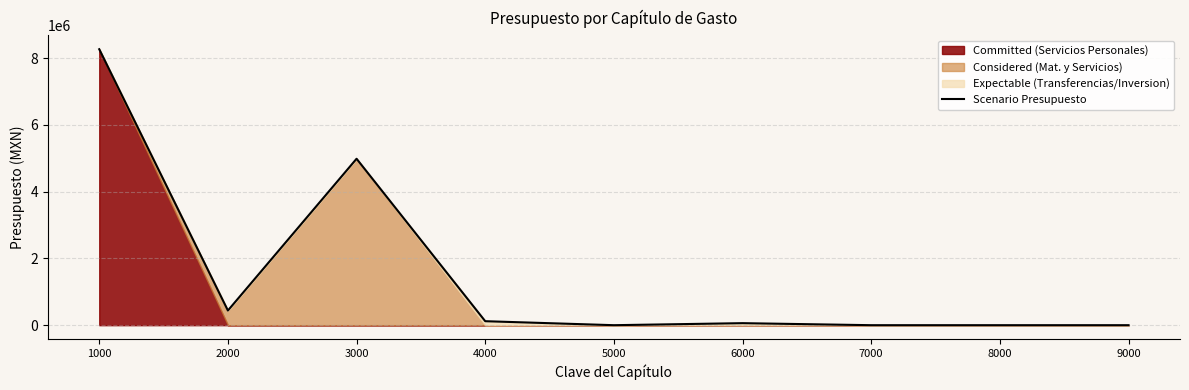

List the labels in order of value, largest first.

1000, 3000, 2000, 4000, 6000, 5000, 7000, 8000, 9000